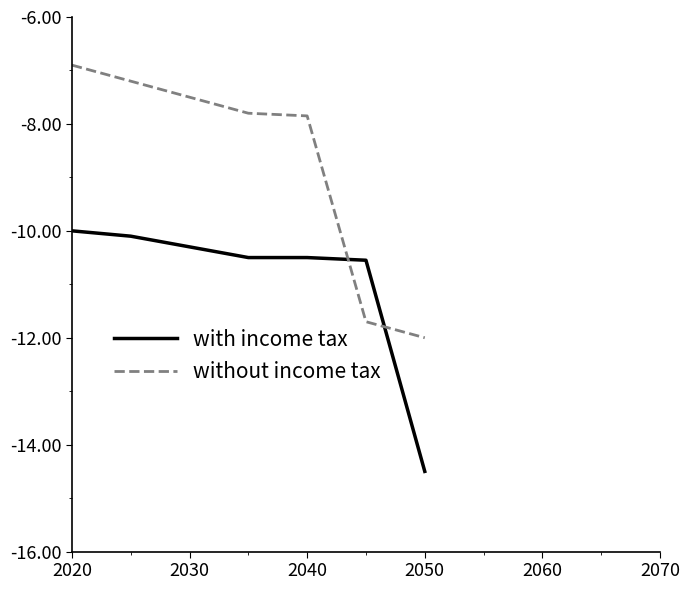

What is the difference between the maximum and minimum values in the with income tax series?

4.5